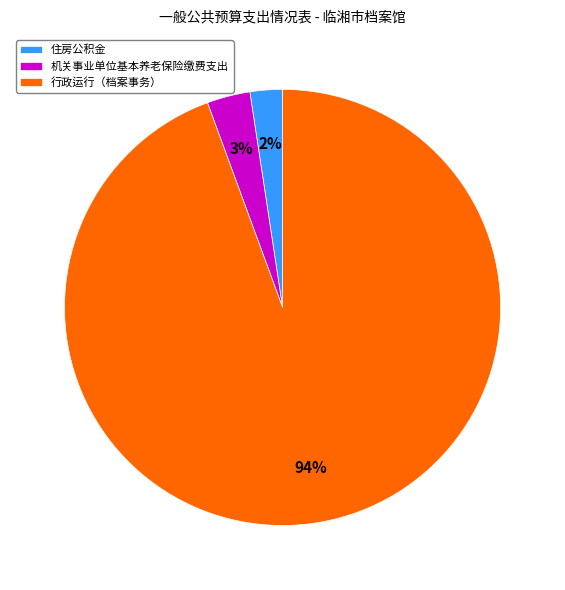

To the nearest percent, what percentage of the pie is 机关事业单位基本养老保险缴费支出?

3%